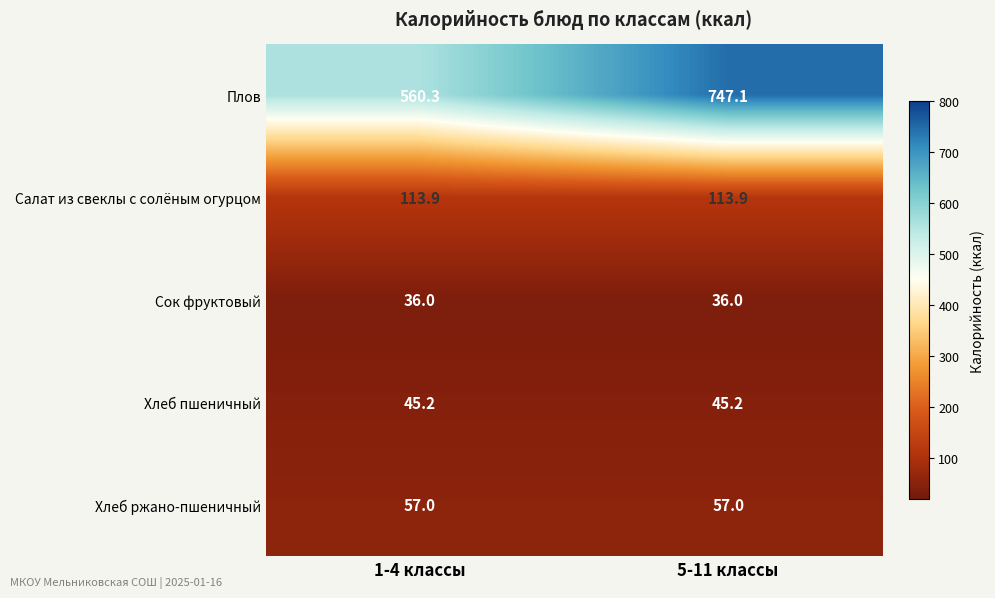

What value does the Хлеб пшеничный series have at 1-4 классы?

45.2